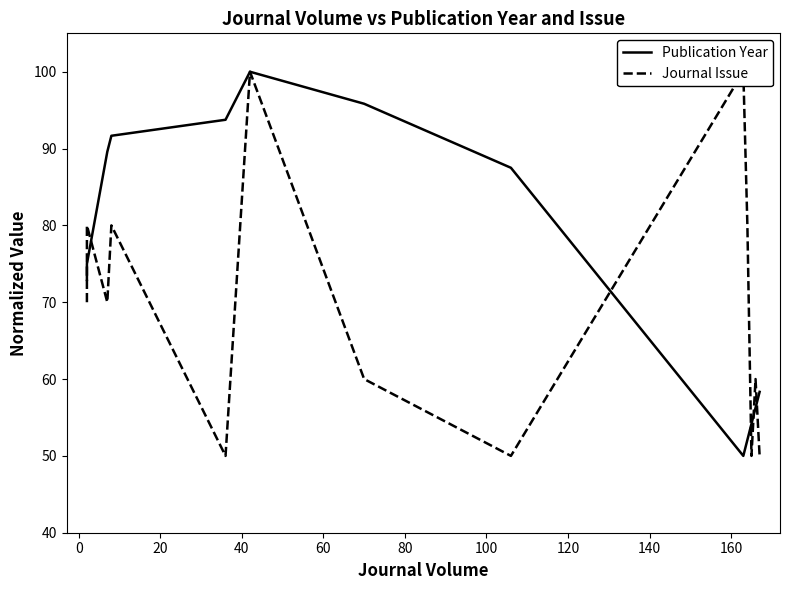

What is the label of the 5th point from the left?

60